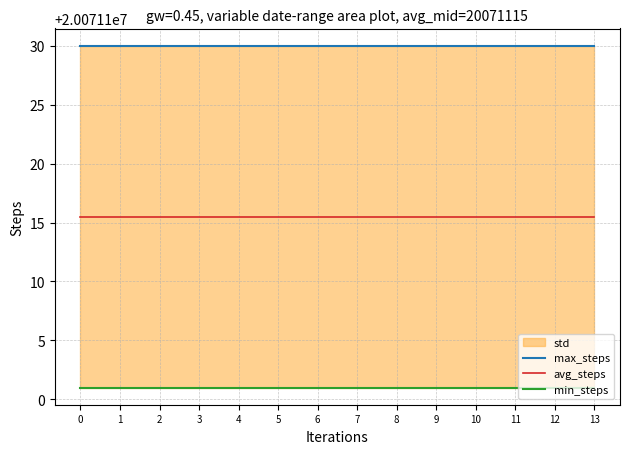

How many categories are shown in the chart?

14